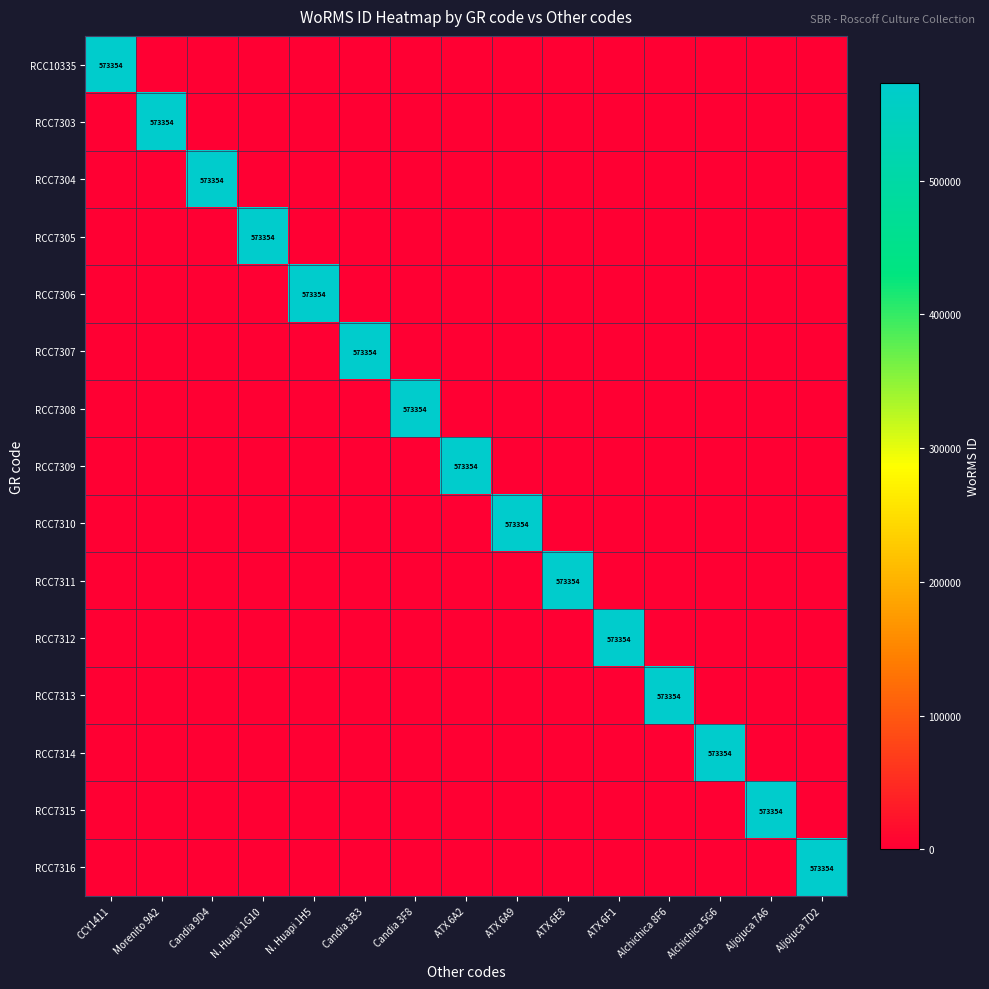

Rank the series by their maximum value, from highest to lowest.

RCC10335, RCC7303, RCC7304, RCC7305, RCC7306, RCC7307, RCC7308, RCC7309, RCC7310, RCC7311, RCC7312, RCC7313, RCC7314, RCC7315, RCC7316